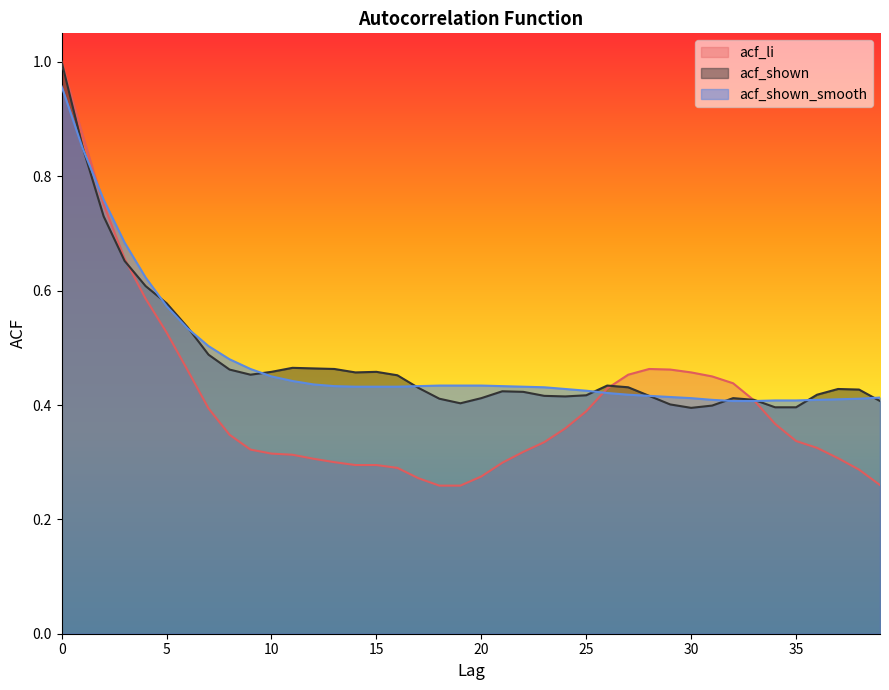

What are all the series names shown in the legend?

acf_li, acf_shown, acf_shown_smooth